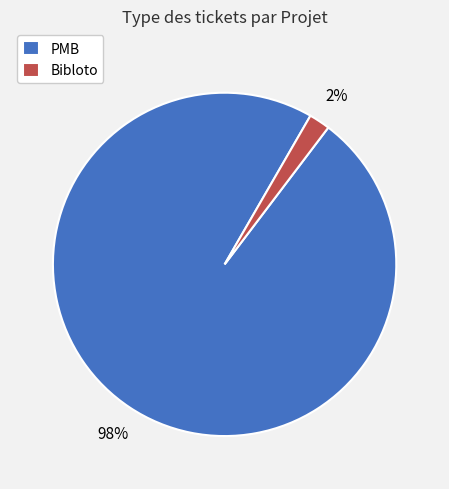

Which category accounts for the majority?

PMB